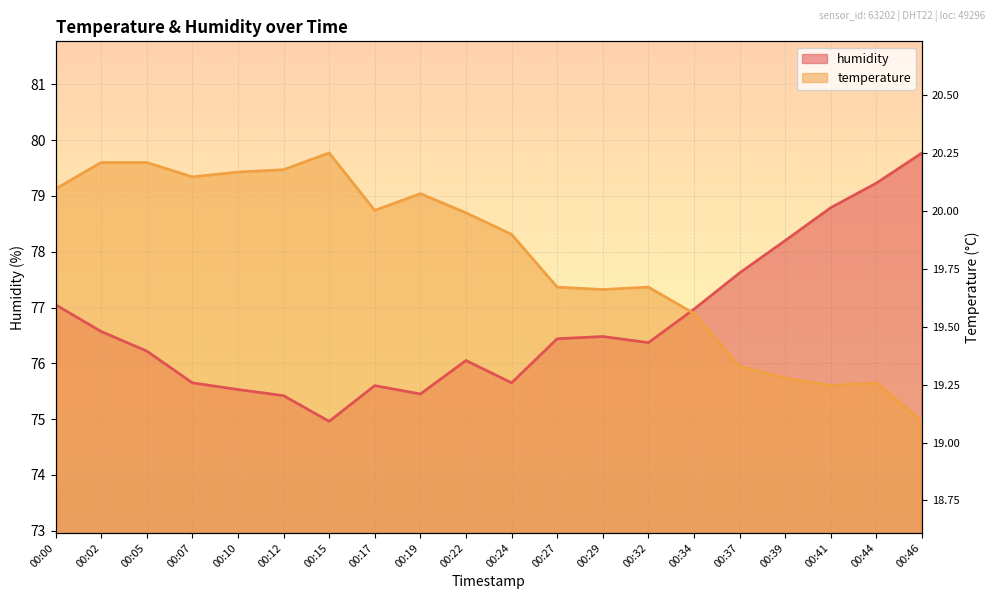

List the series in order of their peak value, lowest first.

temperature, humidity